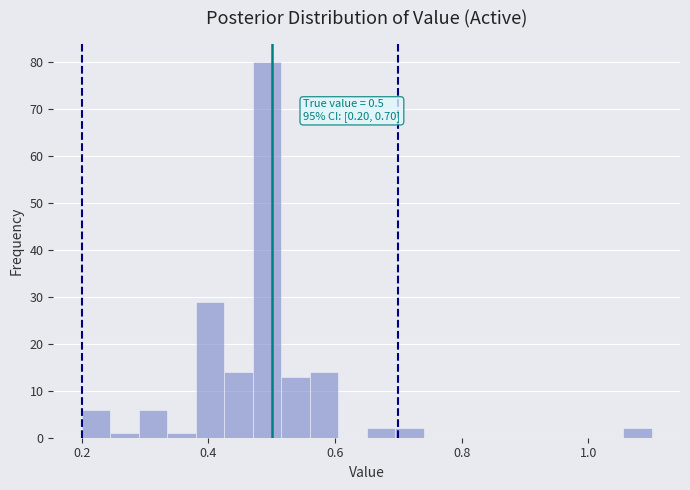

Around what value on the x-axis is the tallest bar? Give the approximate position of its centre, as read against the axis.

0.50